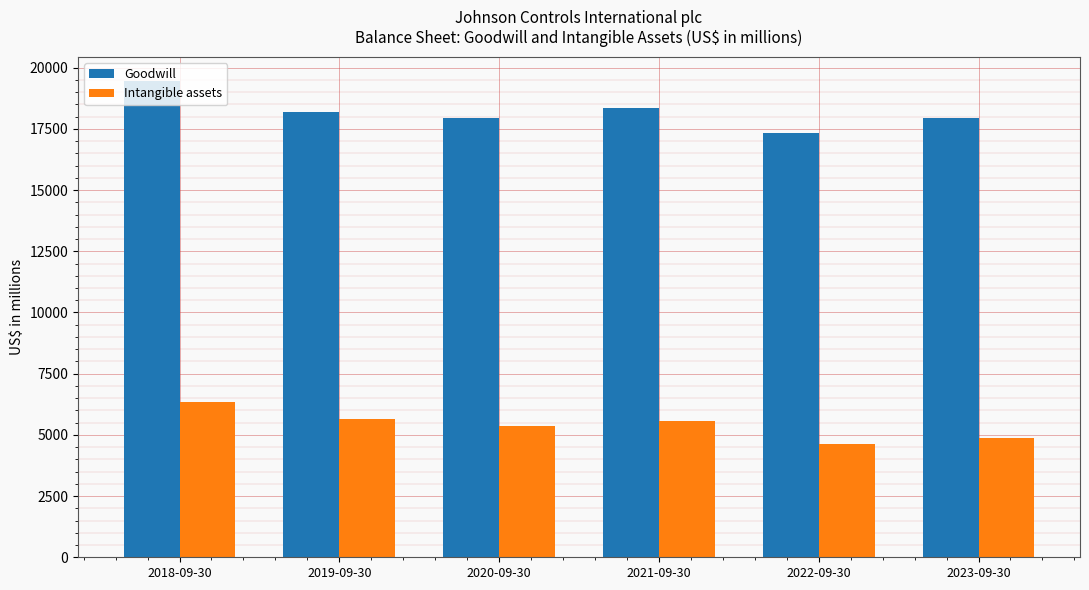

What is the difference between the second highest and second lowest values in the Intangible assets series?

744